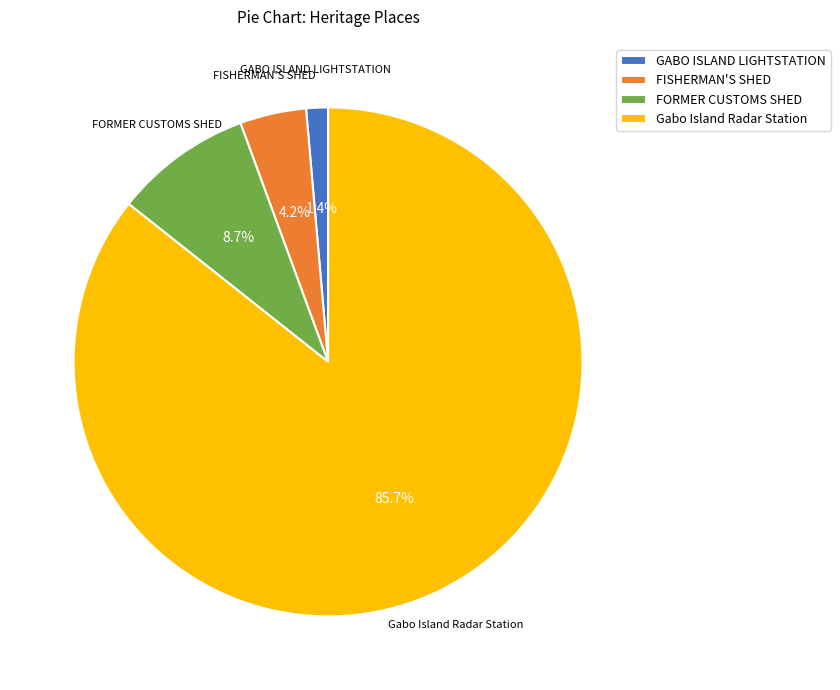

To the nearest percent, what portion does FISHERMAN'S SHED represent?

4%